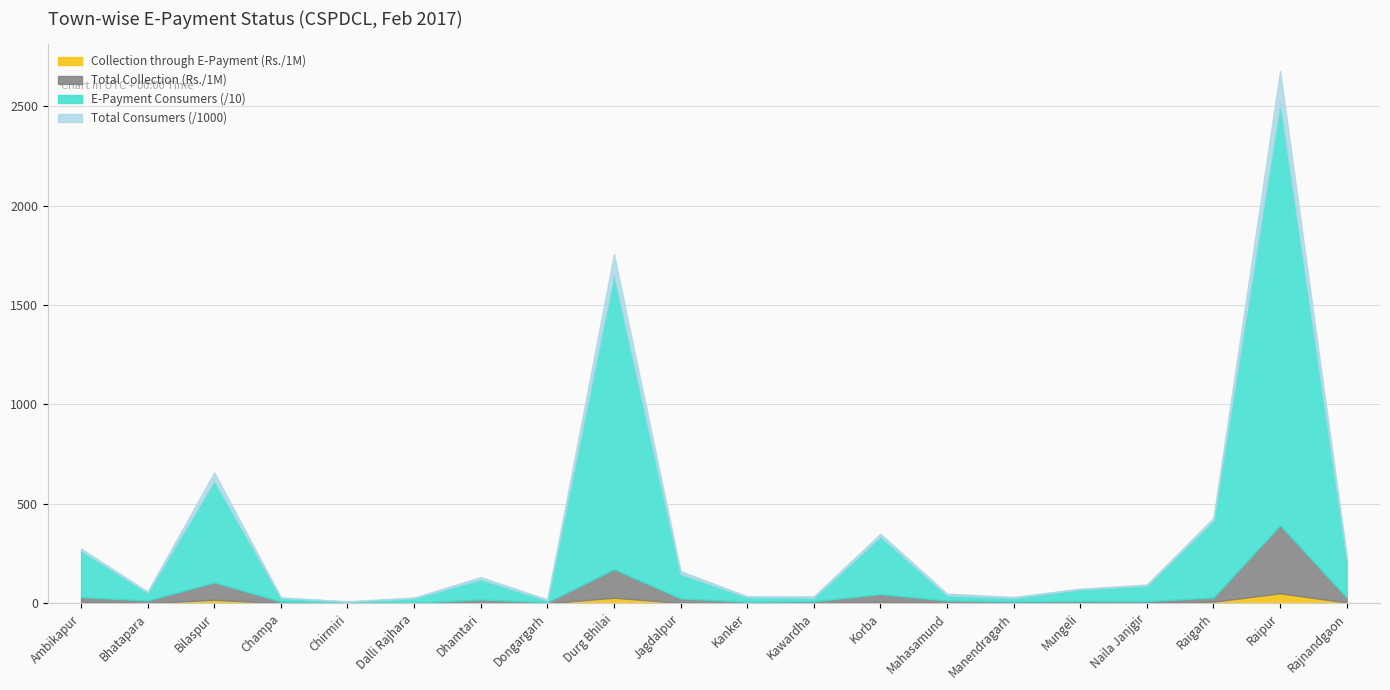

Which series changed the most between Bilaspur and Raipur?

Consumers paying through E-Payment (Nos)